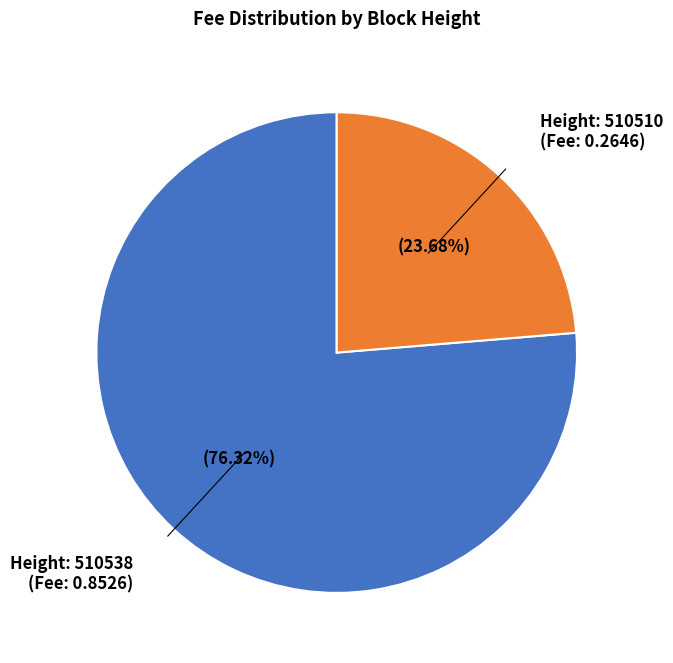

Is the sum of Height: 510510 (Fee: 0.2646) and Height: 510538 (Fee: 0.8526) greater than half?

Yes